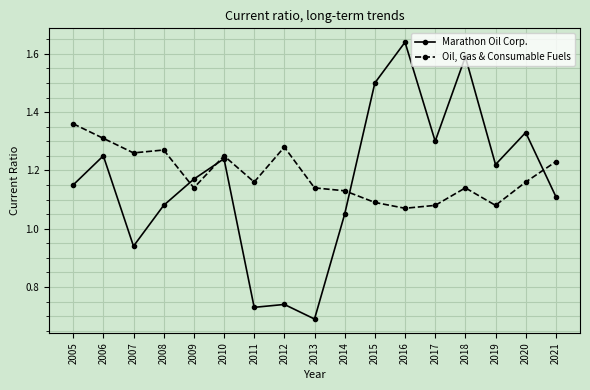

Which series changed the most between 2012 and 2019?

Marathon Oil Corp.